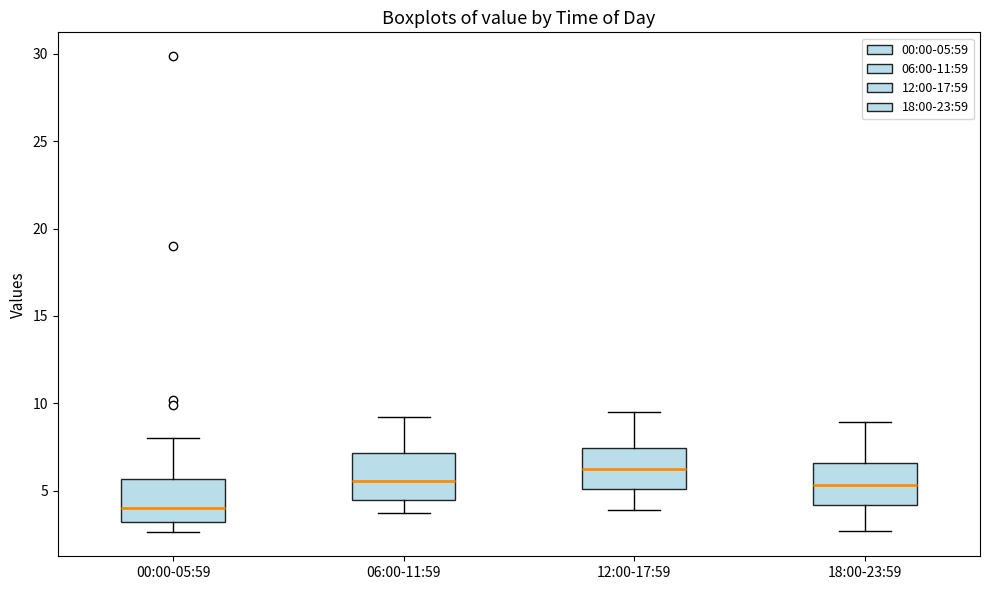

Reading left to right, transcribe this box plot: for each box, give where its median line is, the range the box spans, and where its two whiskers end, as read against the y-axis. The values are not printed on the chart, so give them approximately, as read against the axis.

00:00-05:59: median 4.0, box 3.0 to 5.5, whiskers 2.5 to 8.0
06:00-11:59: median 5.5, box 4.5 to 7.0, whiskers 3.5 to 9.0
12:00-17:59: median 6.5, box 5.0 to 7.5, whiskers 4.0 to 9.5
18:00-23:59: median 5.5, box 4.0 to 6.5, whiskers 2.5 to 9.0